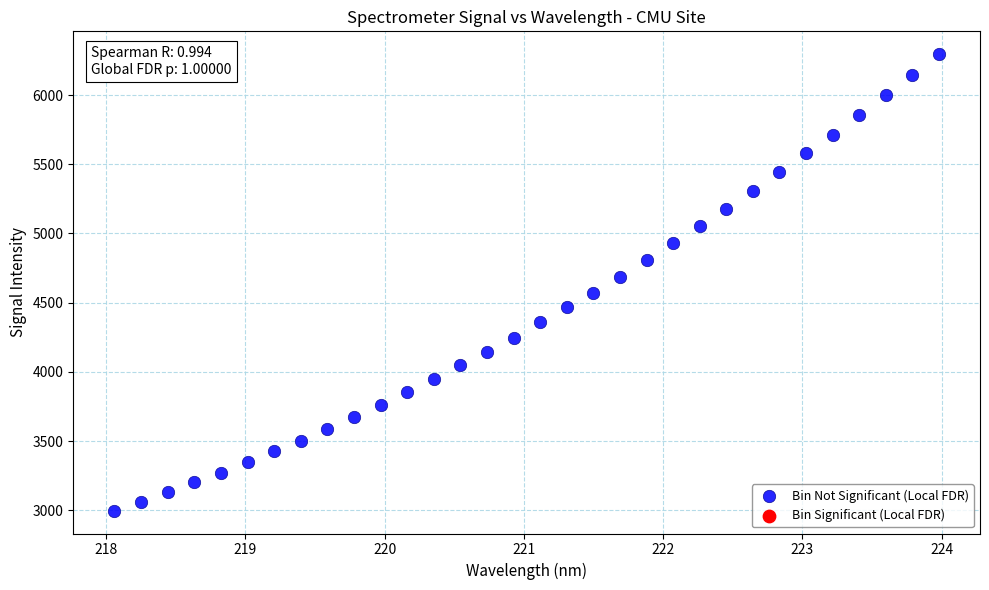

What is the range of Y values (max minus min)?

3299.6